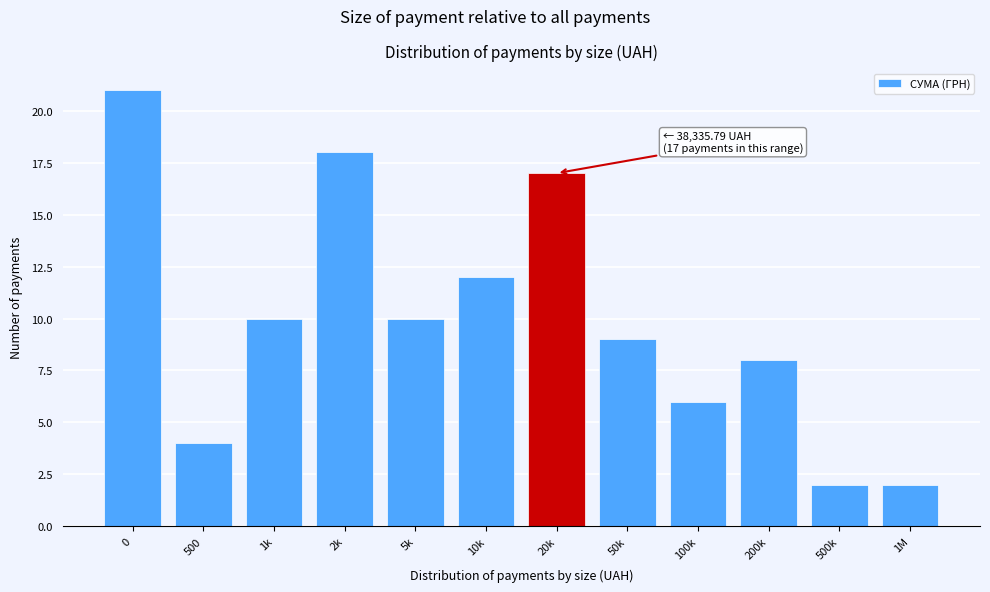

Reading left to right, transcribe all the data shown in this chart.

21	4	10	18	10	12	17	9	6	8	2	2